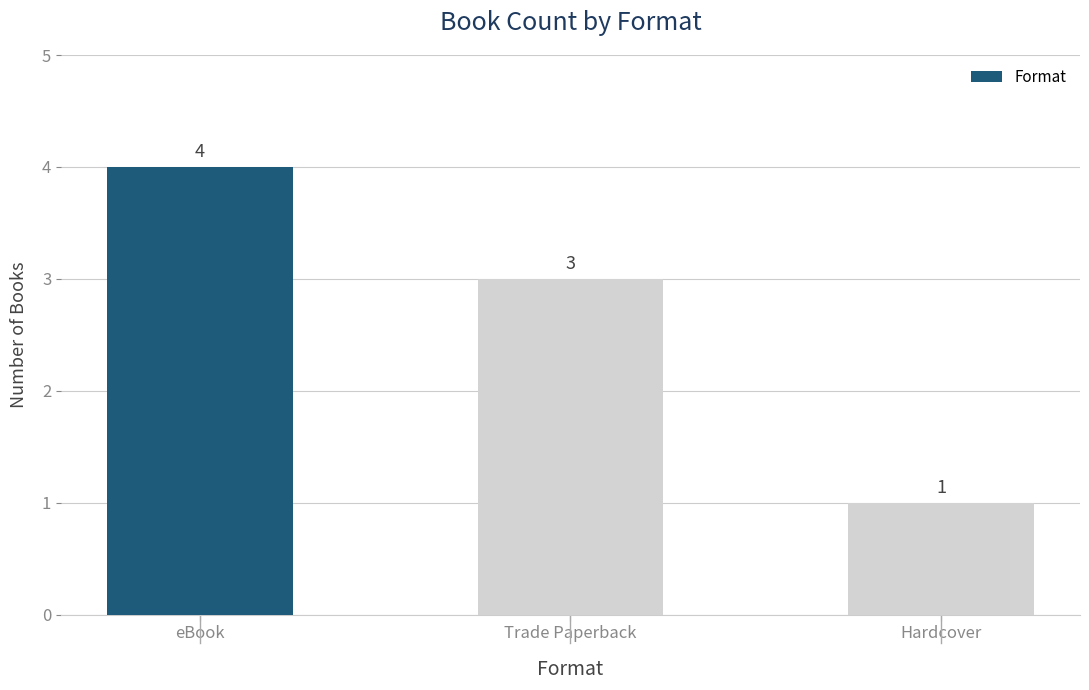

What is the ratio of the value at eBook to the value at Hardcover?

4.0